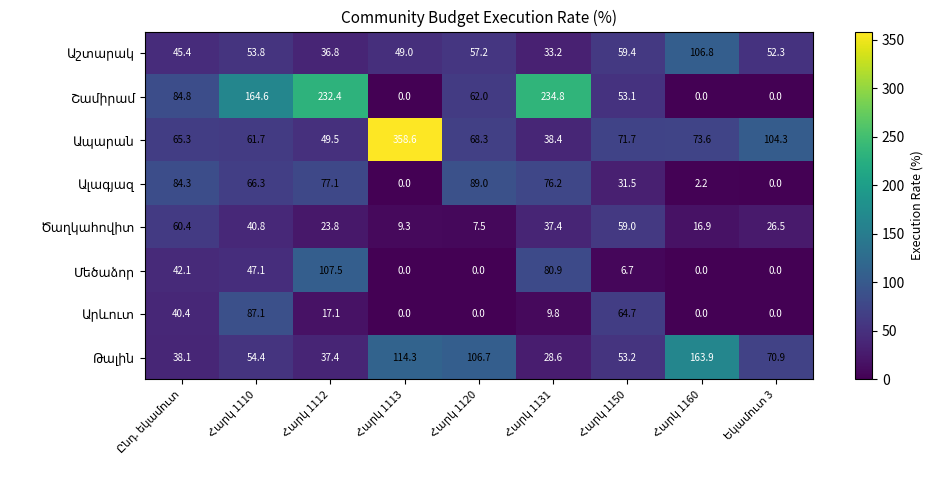

At how many categories does at least one series exceed 57?

9